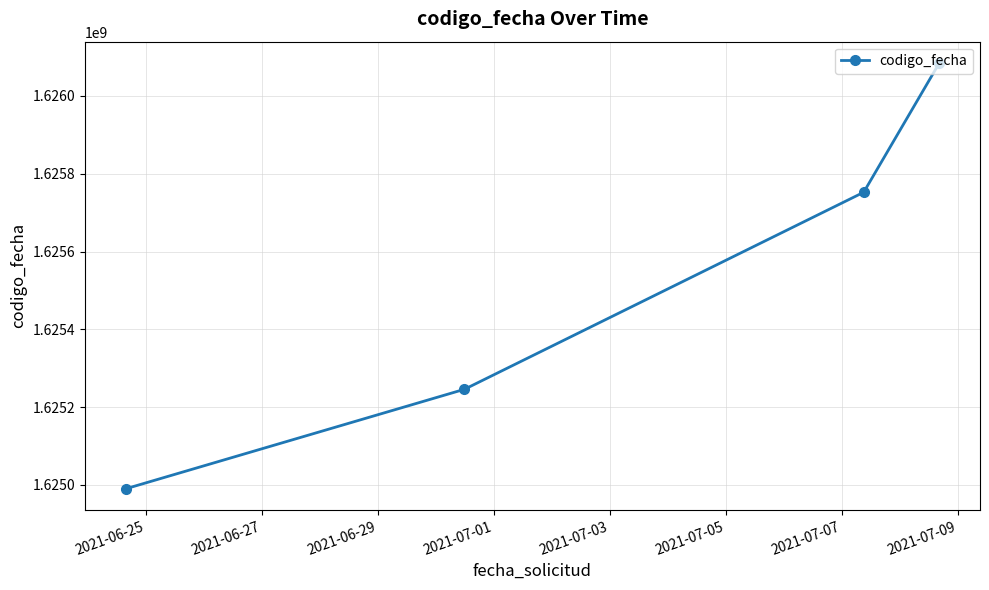

What is the value of the 1st point from the left?

1624990153